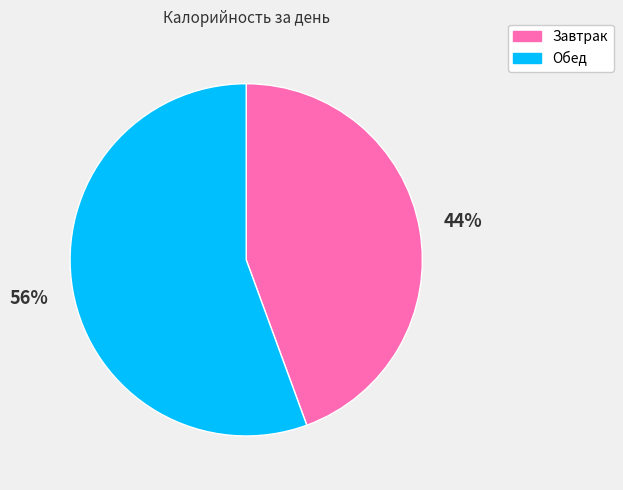

Combined, do Завтрак and Обед account for over 50%?

Yes